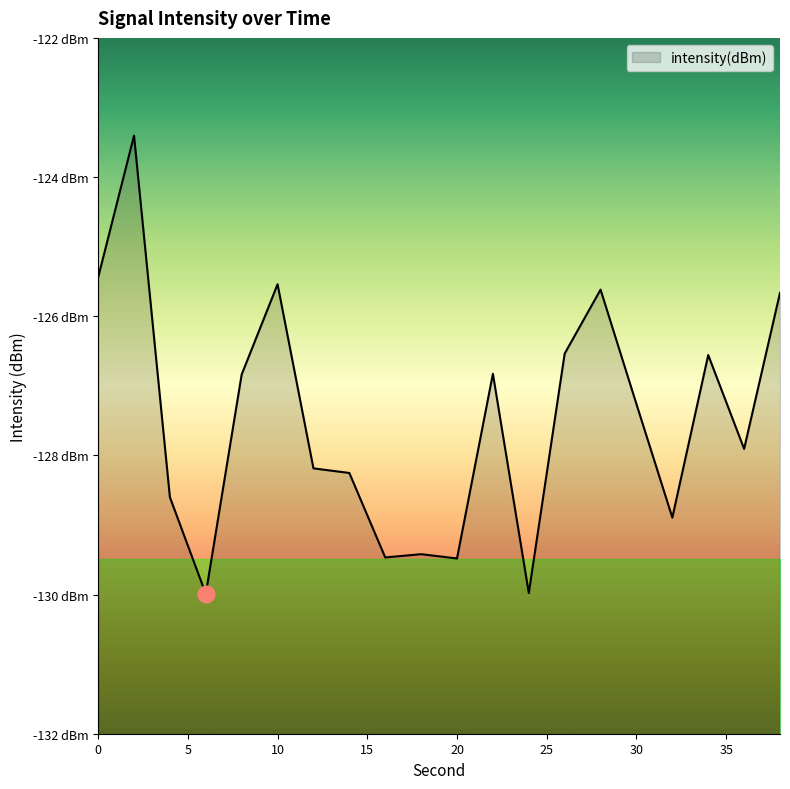

Is it true that the value at 16 is -129.5?

True